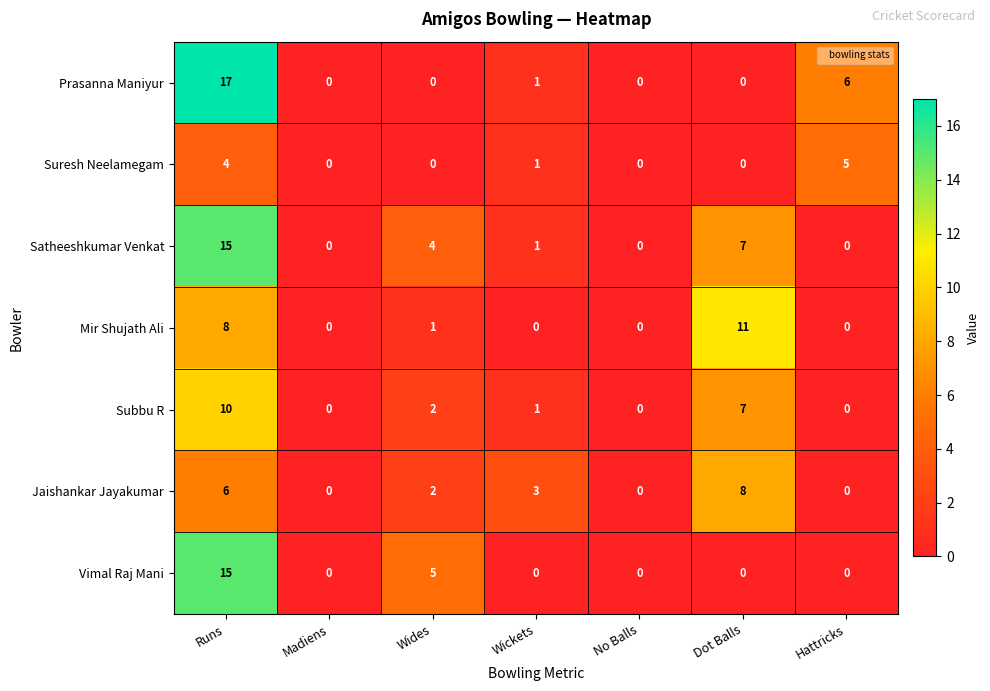

Which series changed the most between Runs and No Balls?

Prasanna Maniyur